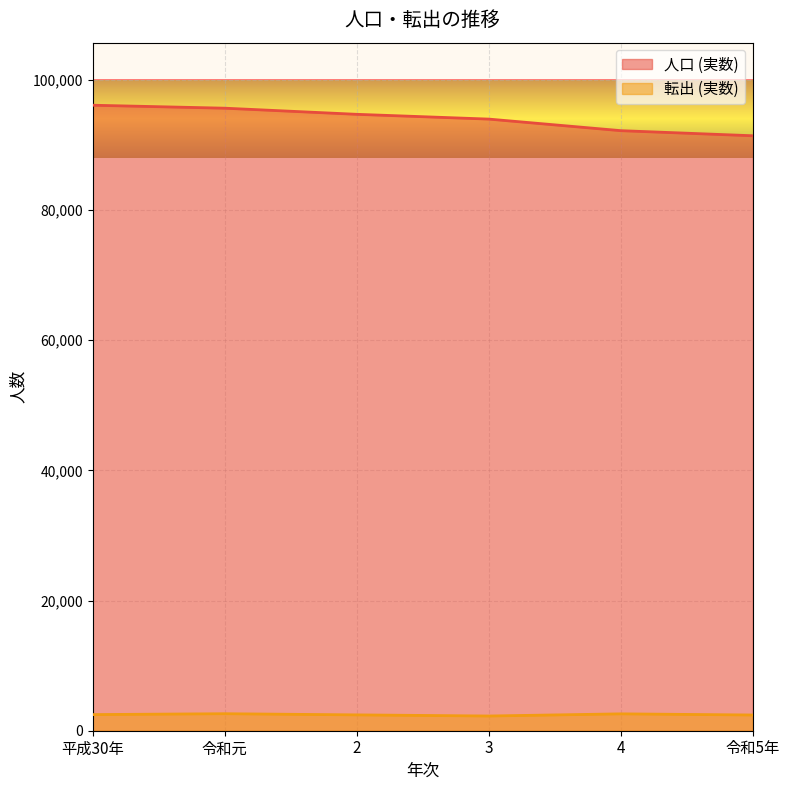

How many series are shown in this chart?

2